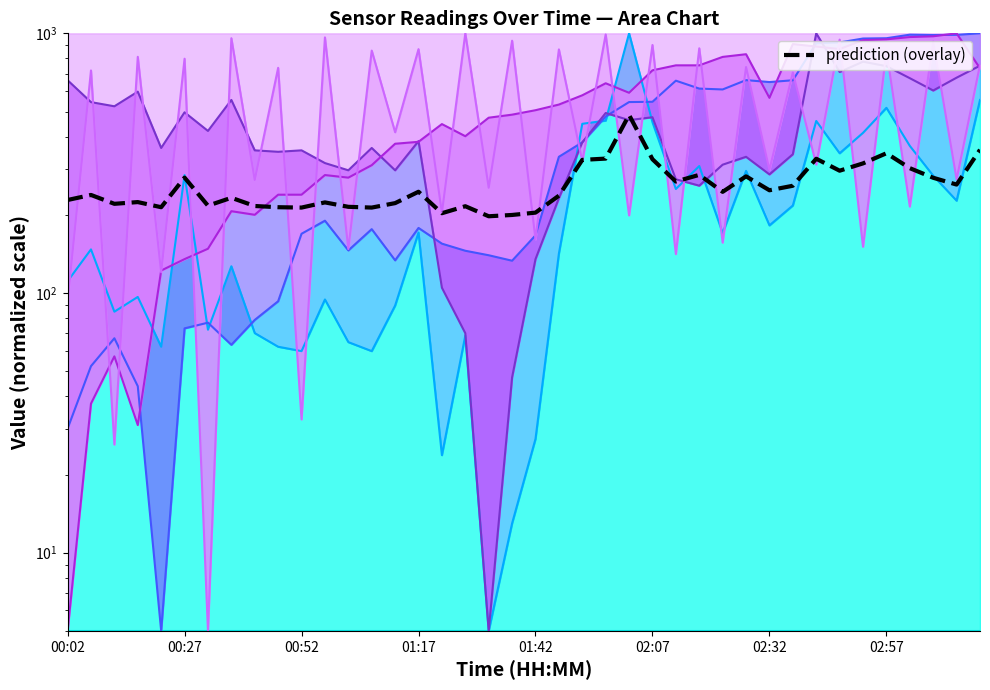

How many data points are above 245?

20